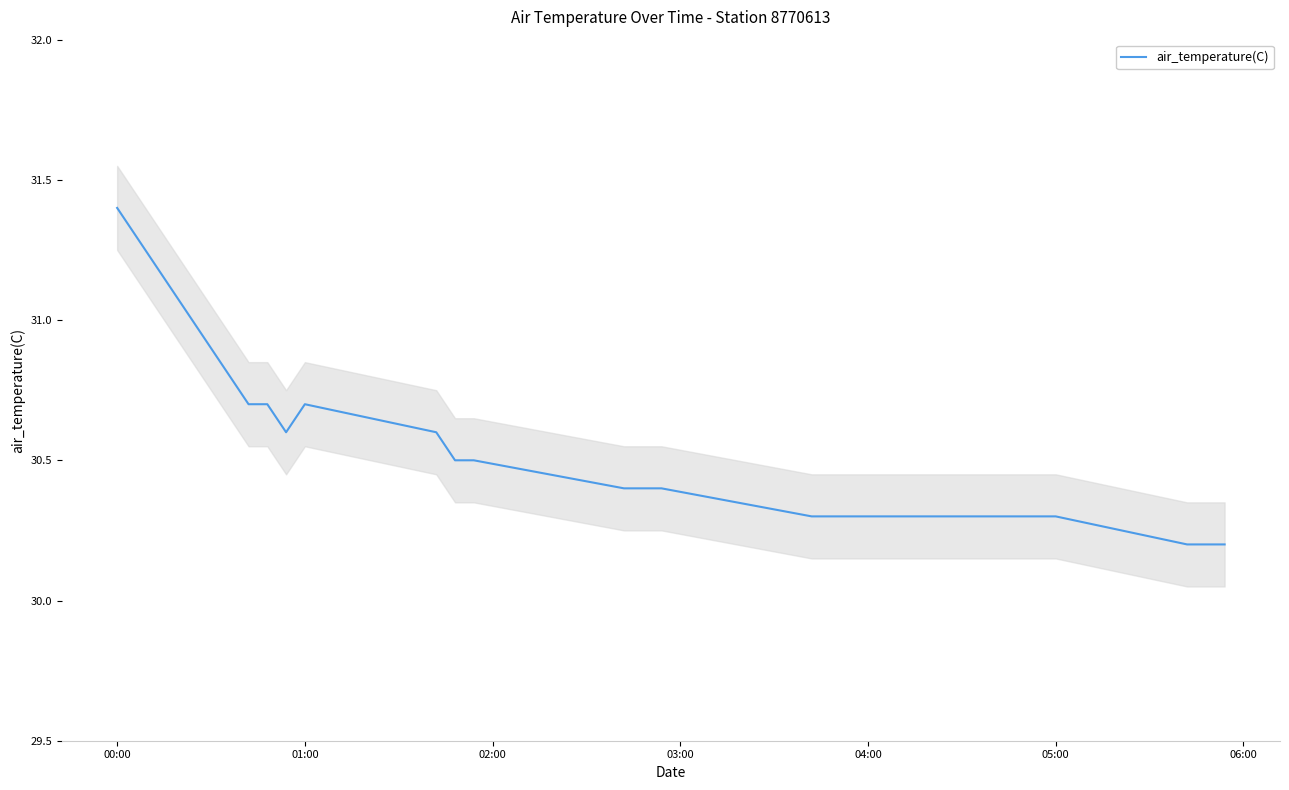

Is it true that air_temperature(C) equals 46.2 at 01:00?

False